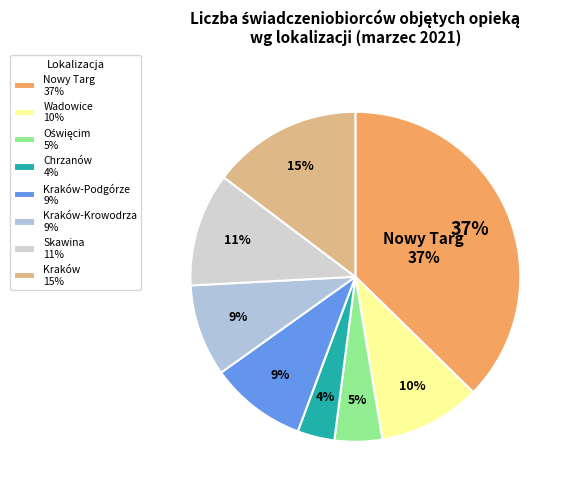

To the nearest percent, what is the combined percentage of Chrzanów and Kraków-Krowodrza?

13%